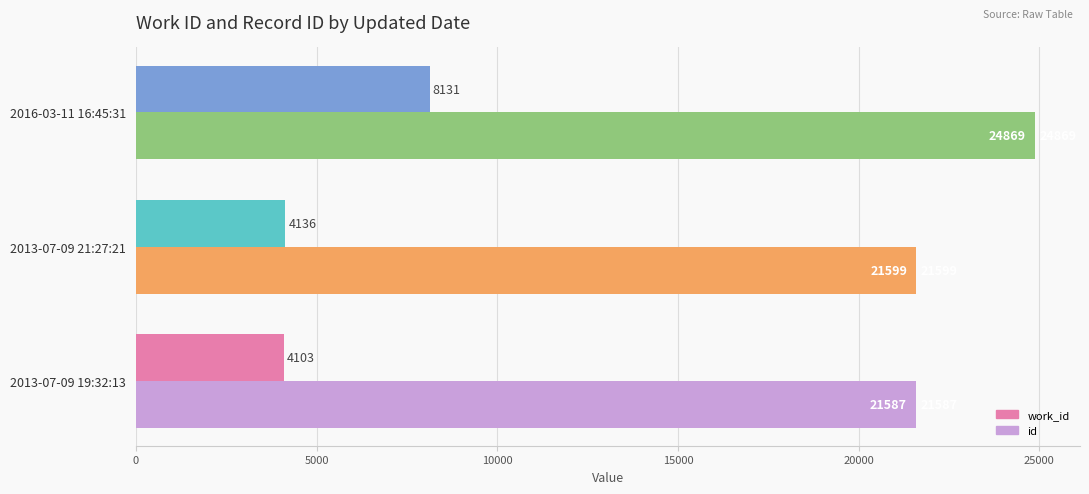

What are all the series names shown in the legend?

work_id, id